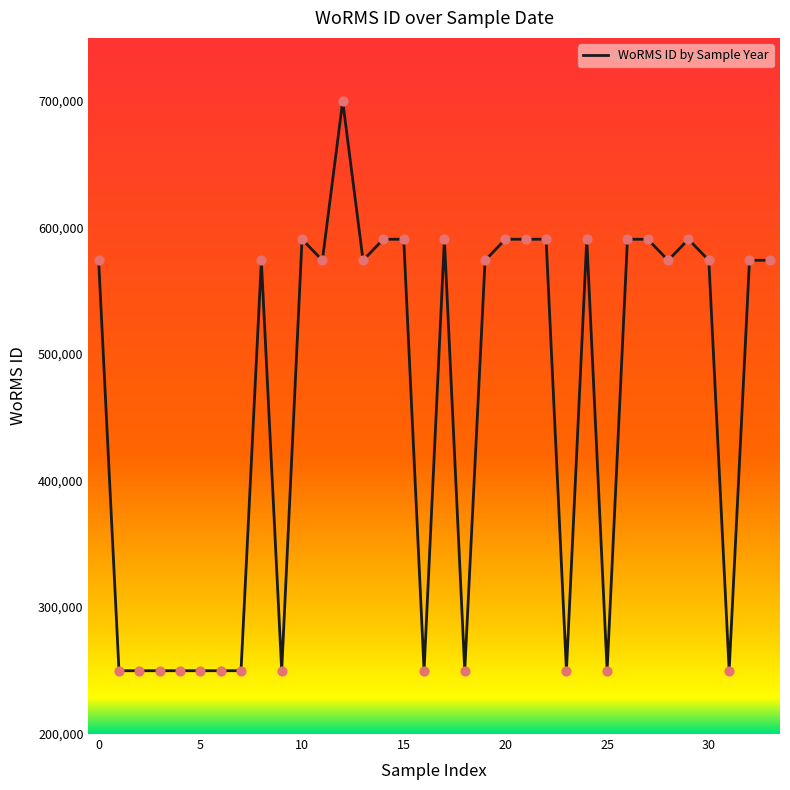

What is the difference between the maximum and minimum values?

449891